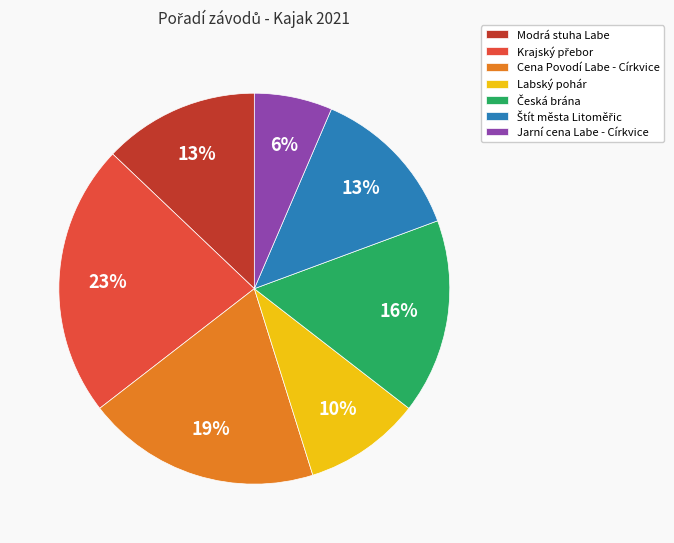

Is Jarní cena Labe - Církvice the majority of the pie?

No